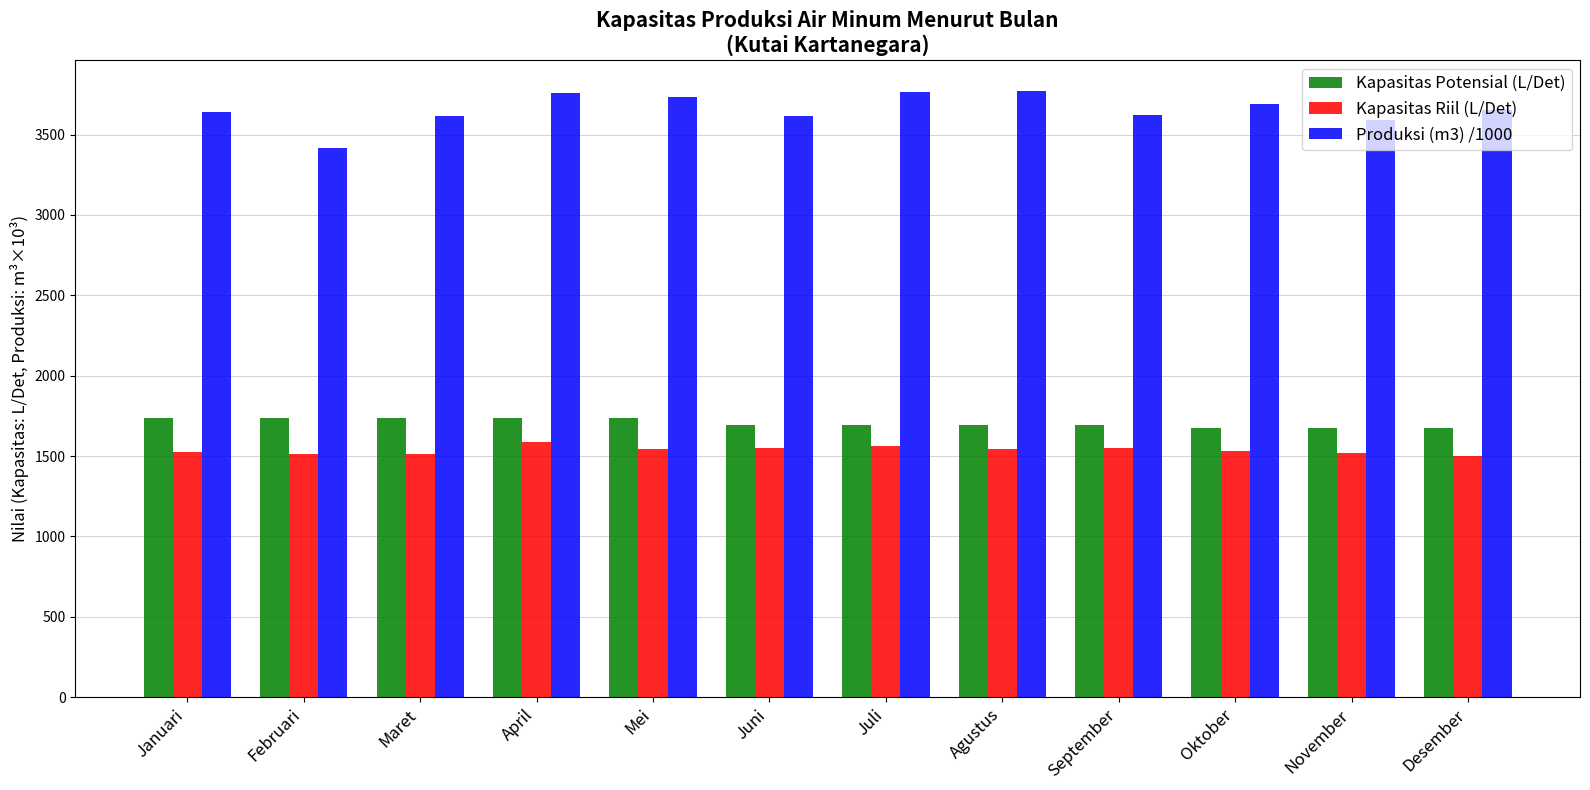

What is the difference between the second highest and minimum values in the Kapasitas Riil (L/Det) series?

57.2